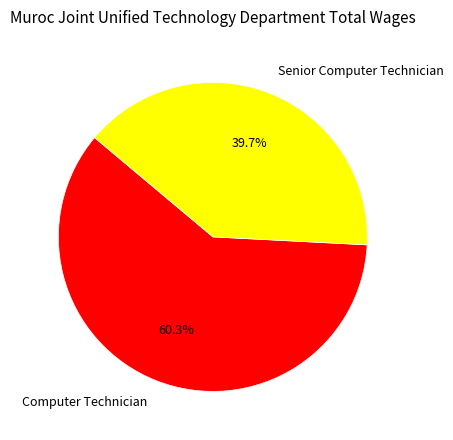

Is the sum of Computer Technician and Senior Computer Technician greater than half?

Yes